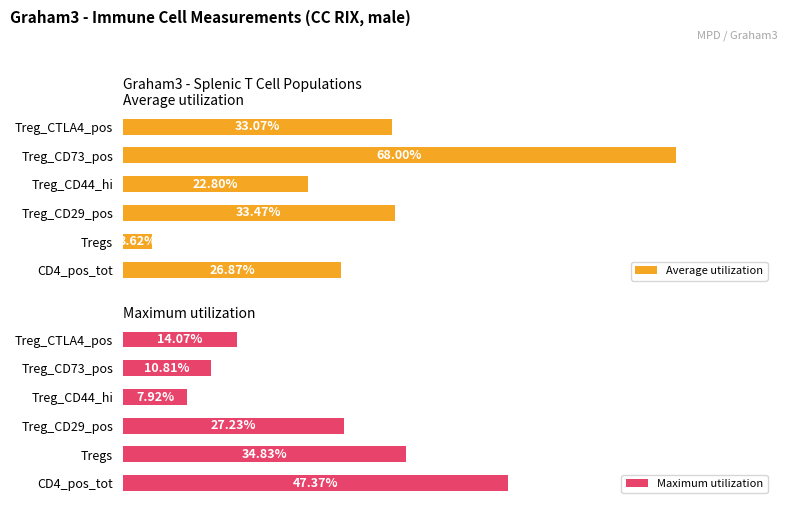

Is it true that Maximum utilization equals 51.0 at Tregs?

False